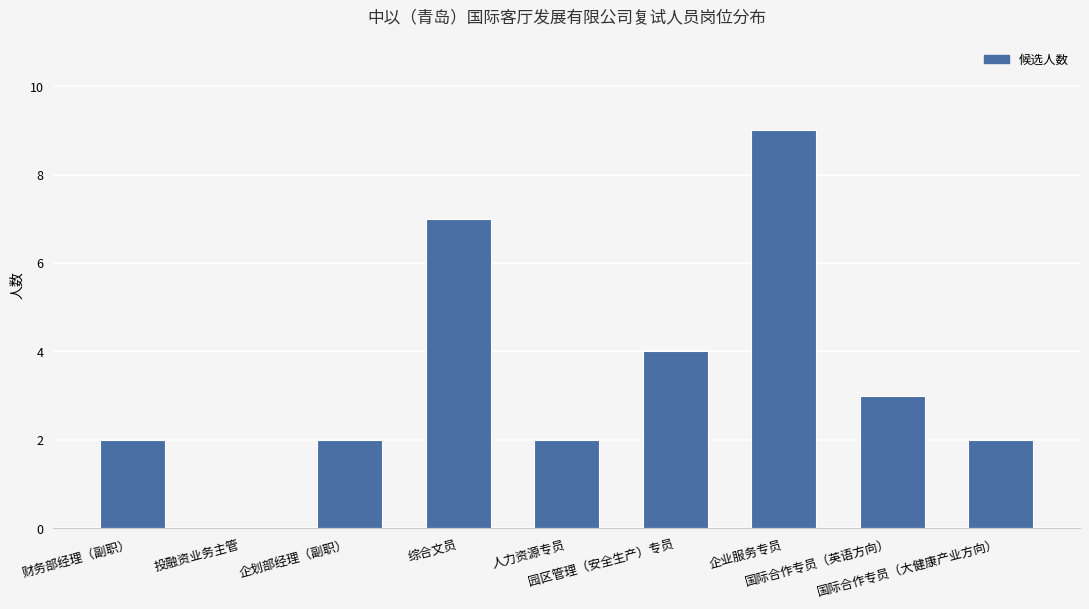

What is the greatest value displayed?

9